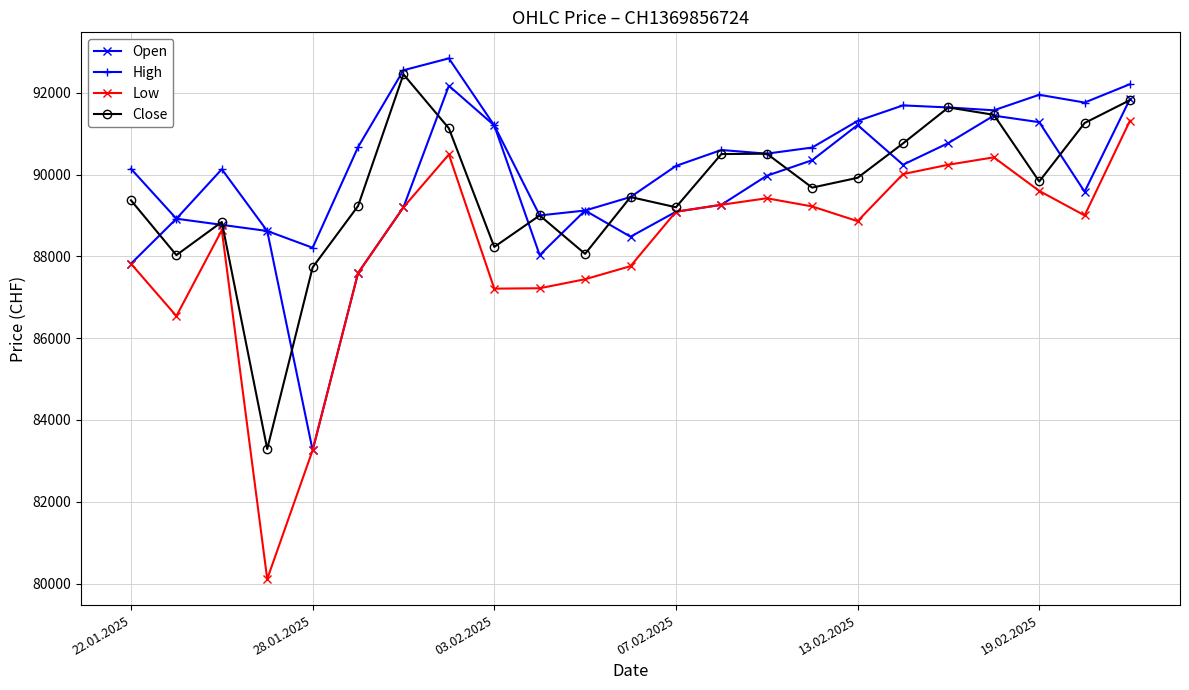

At how many categories does at least one series exceed 81778?

23